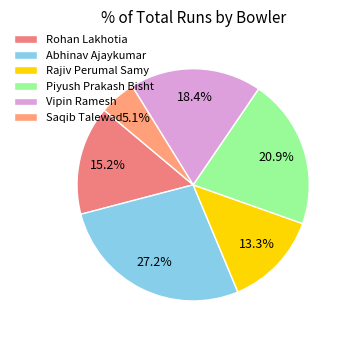

True or false: Abhinav Ajaykumar accounts for 18% of the total.

False